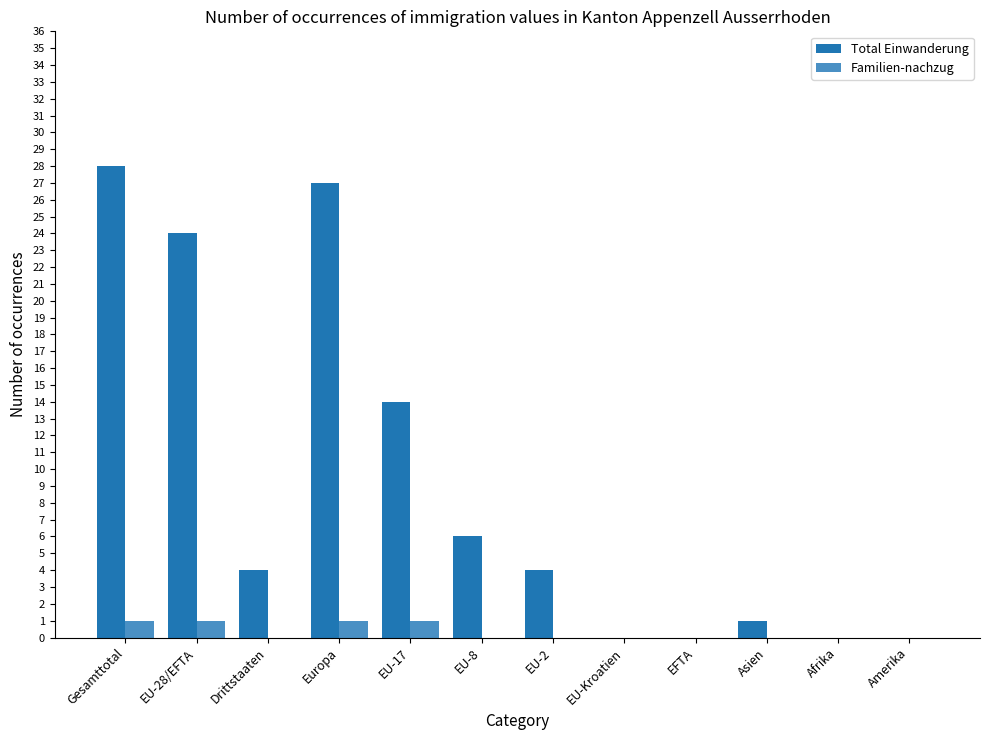

Which category has the highest value across all series?

Gesamttotal